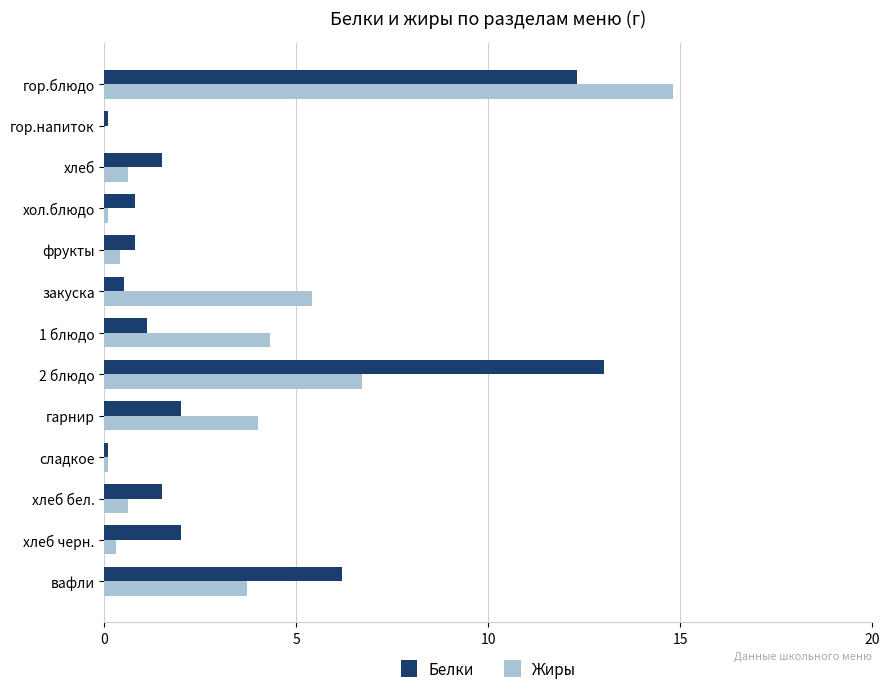

What is the maximum value for Жиры?

14.8